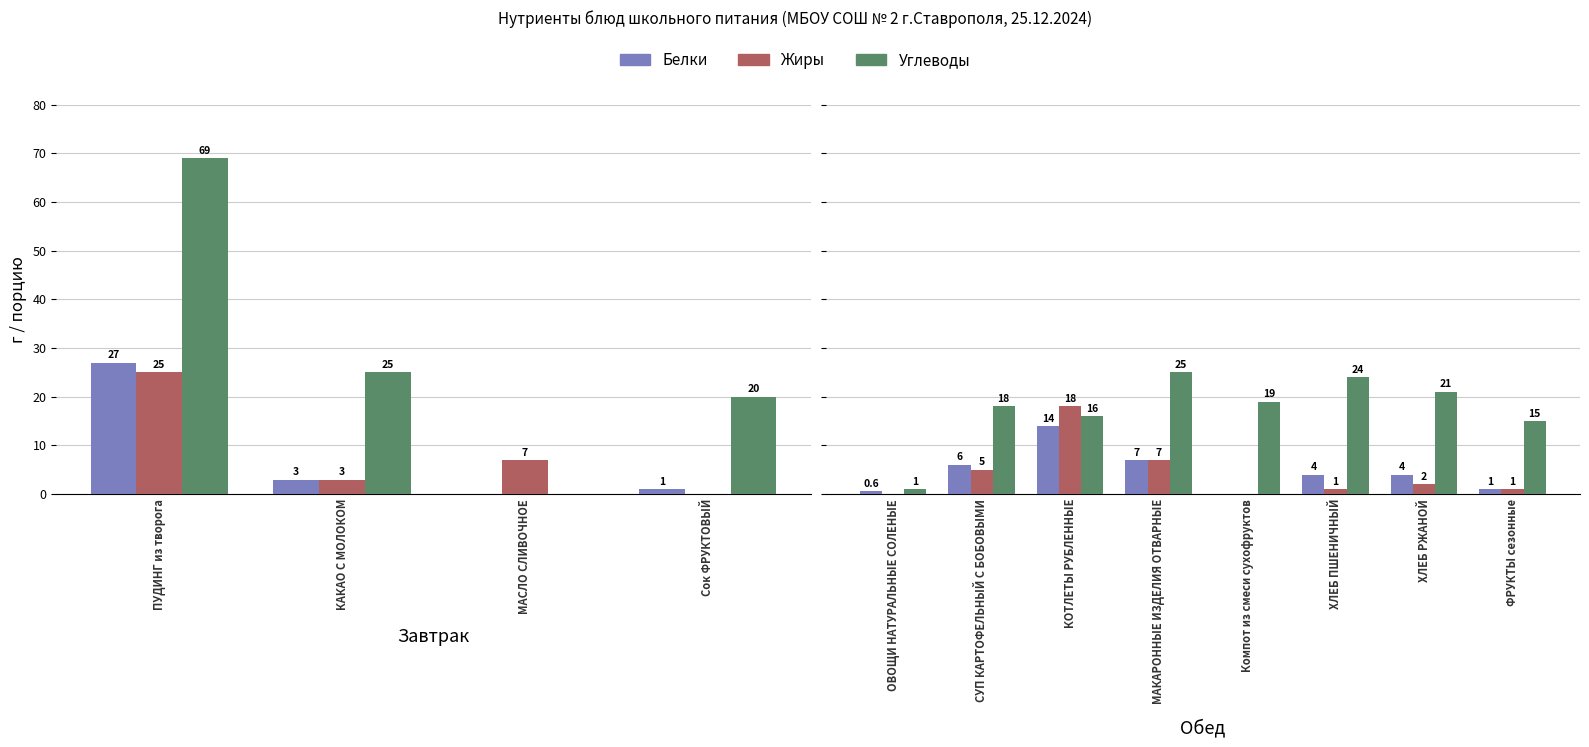

Is it true that Белки equals 2.8 at МАКАРОННЫЕ ИЗДЕЛИЯ ОТВАРНЫЕ?

False